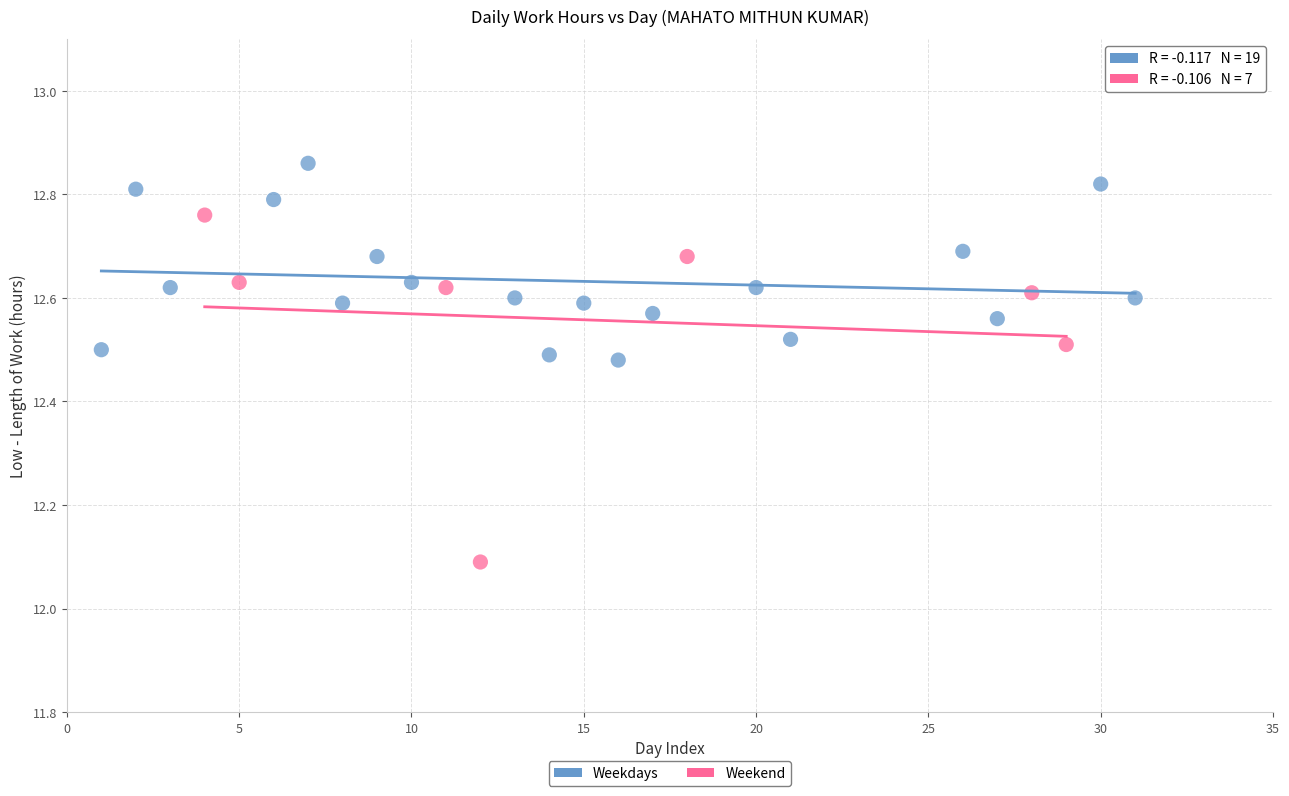

Which series contains the lowest Y value?

Weekend